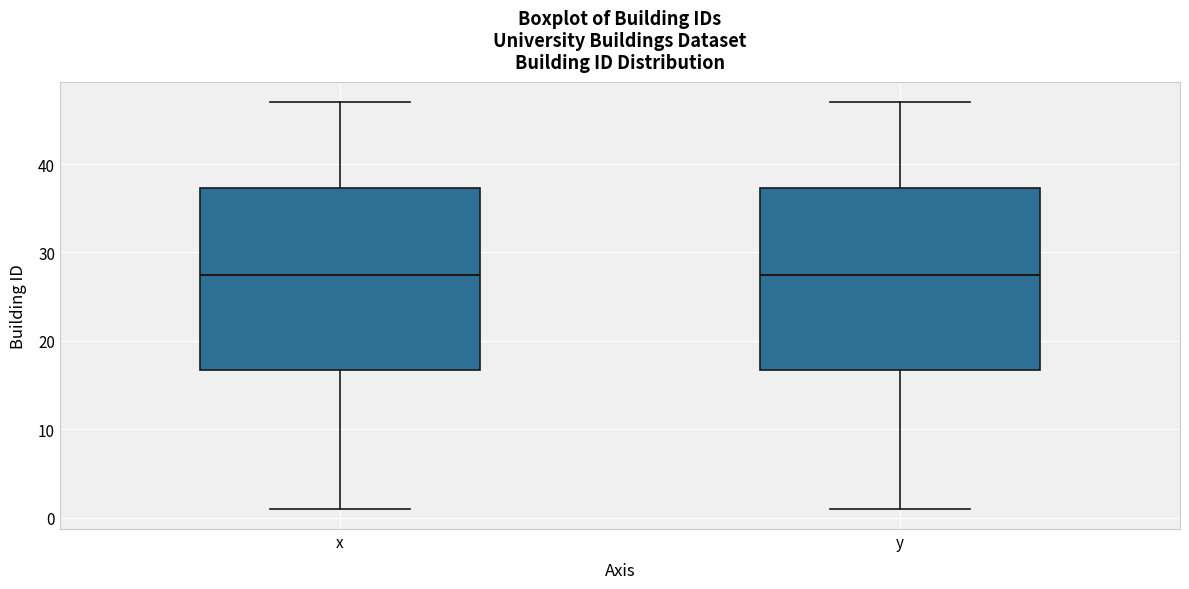

Reading left to right, transcribe this box plot: for each box, give where its median line is, the range the box spans, and where its two whiskers end, as read against the y-axis. The values are not printed on the chart, so give them approximately, as read against the axis.

x: median 28, box 17 to 37, whiskers 1 to 47
y: median 28, box 17 to 37, whiskers 1 to 47